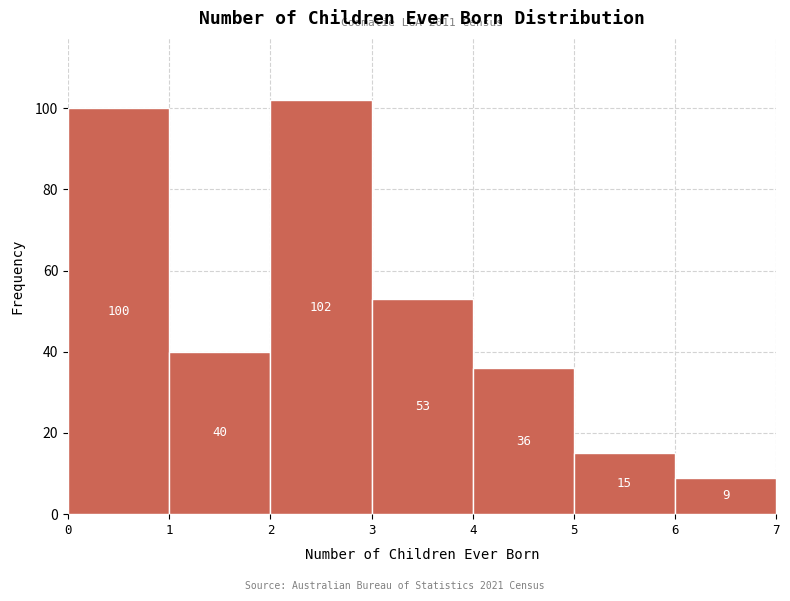

What is the height of the bar covering 2 to 3 on the x-axis?

102